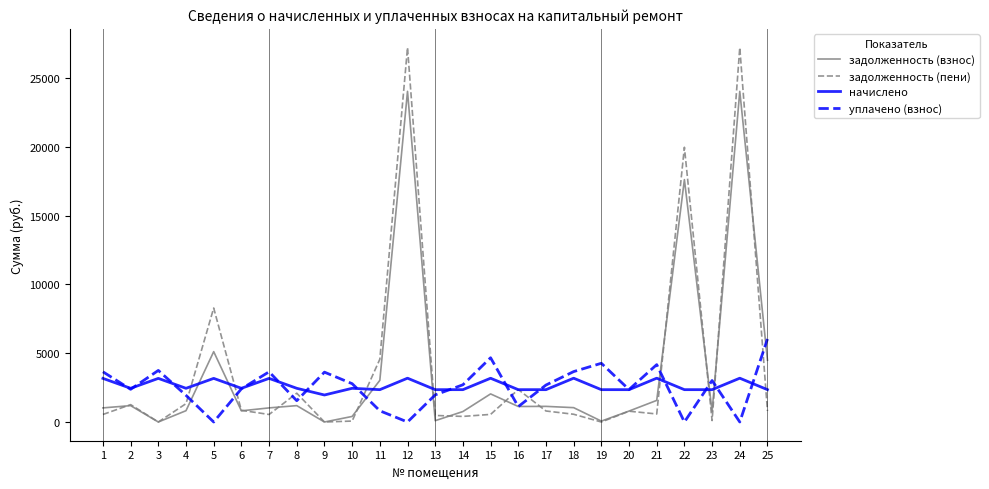

True or false: начислено has more than 2 points higher than both neighbors.

True